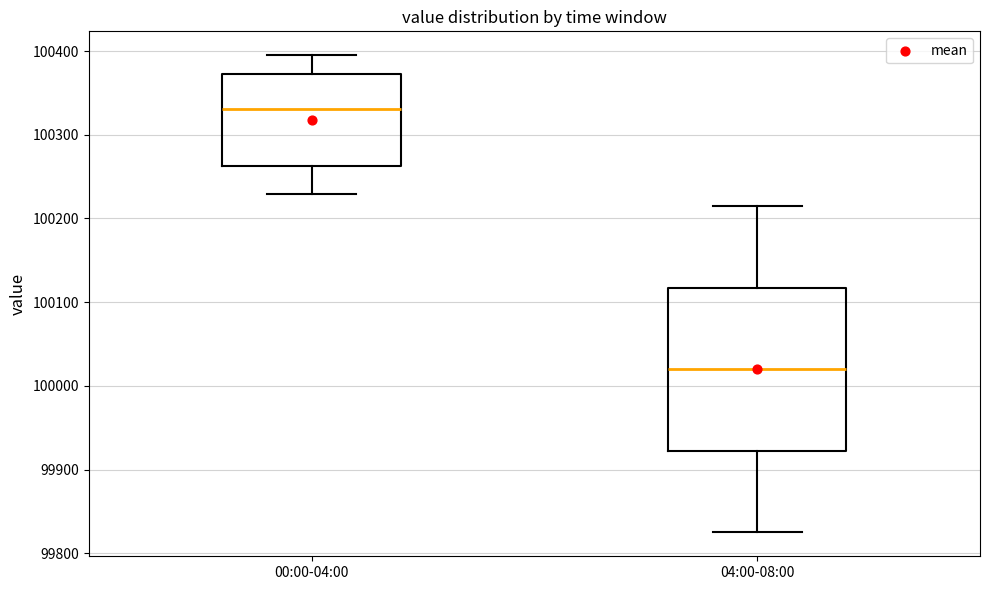

Which box is the tallest, from its lower edge to its upper edge?

04:00-08:00